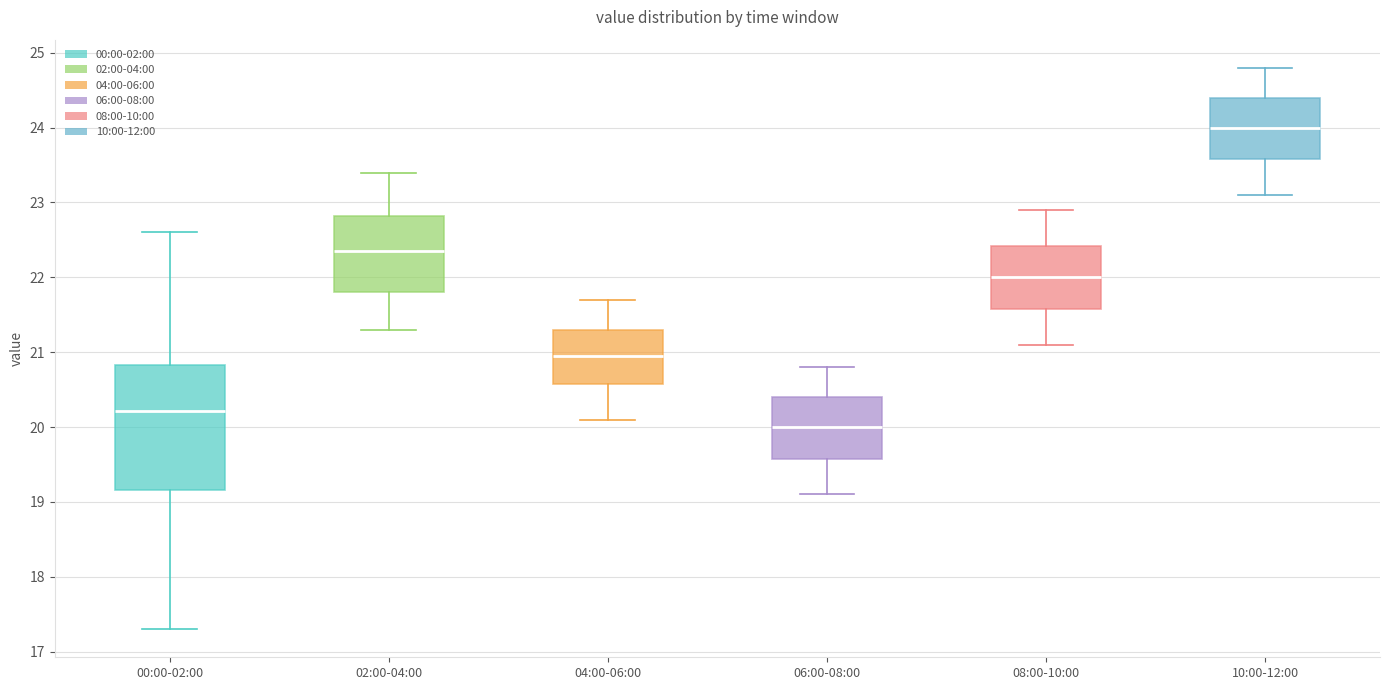

Which box is the tallest, from its lower edge to its upper edge?

00:00-02:00